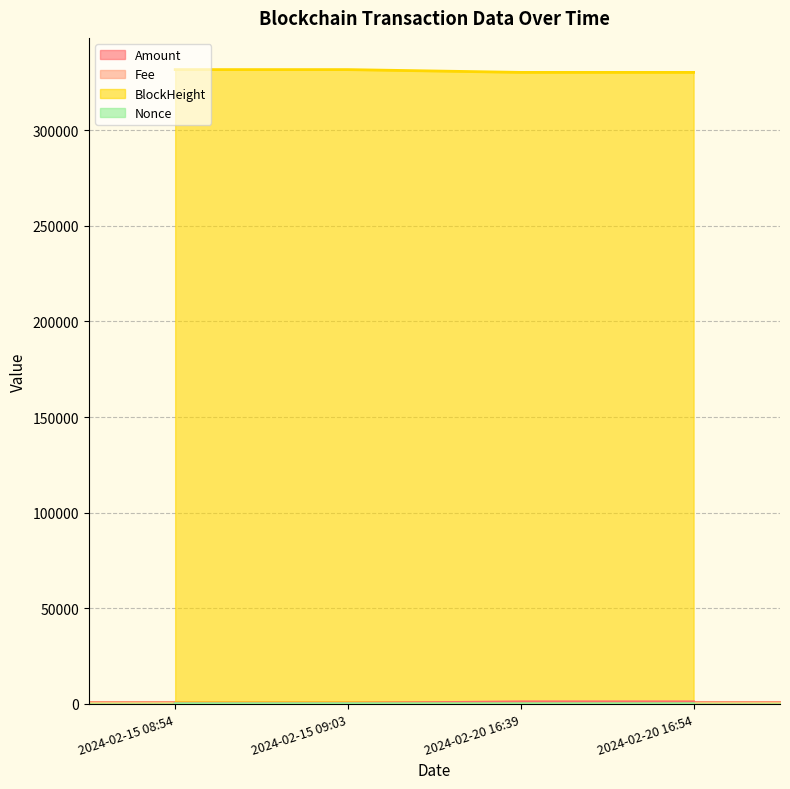

Which category has the lowest value across all series?

2024-02-20 16:39